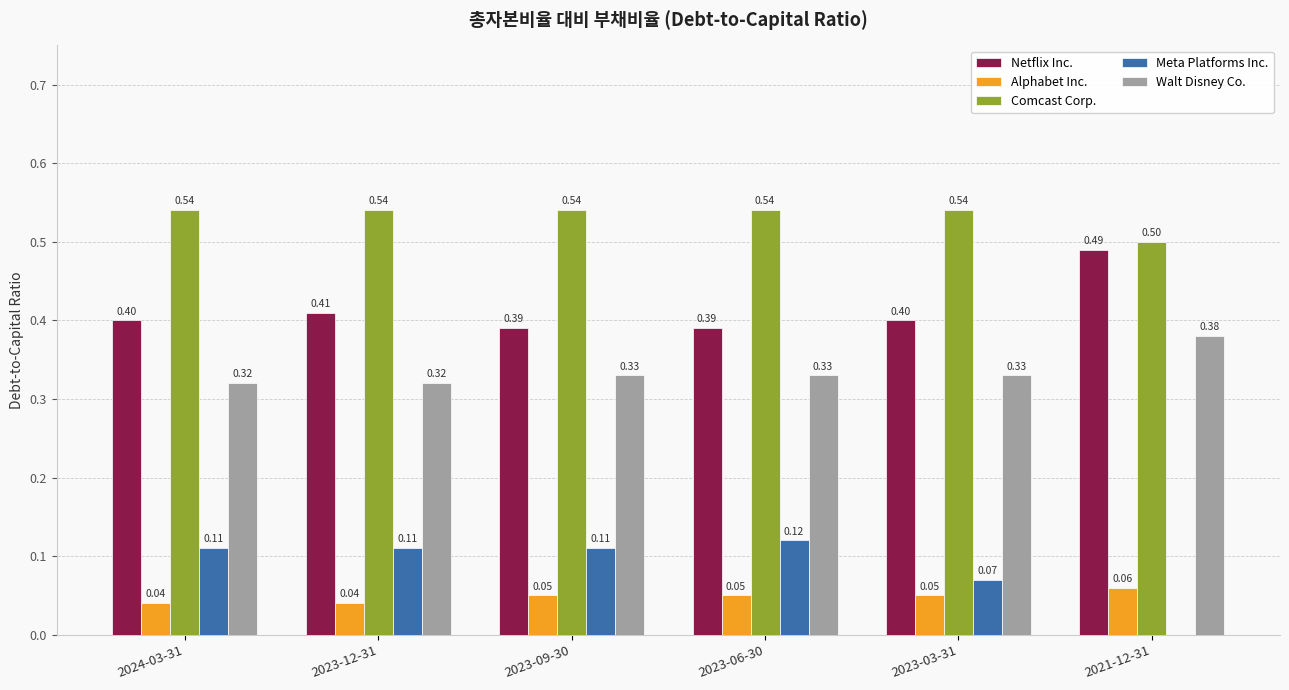

What is the sum of the Netflix Inc. values at 2021-12-31 and 2024-03-31?

0.9